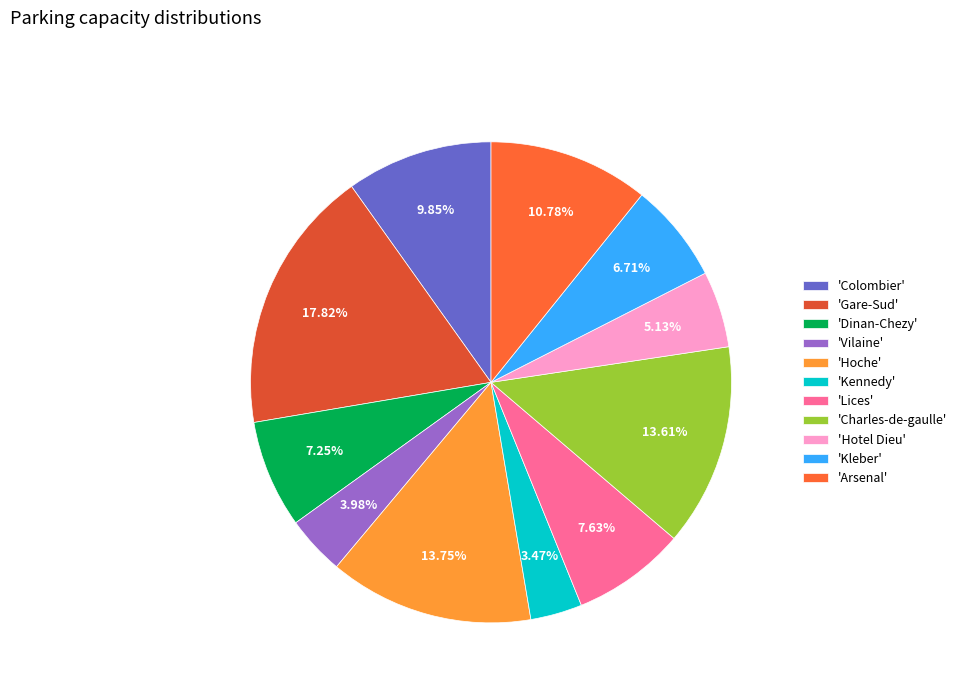

How many segments does this pie chart have?

11